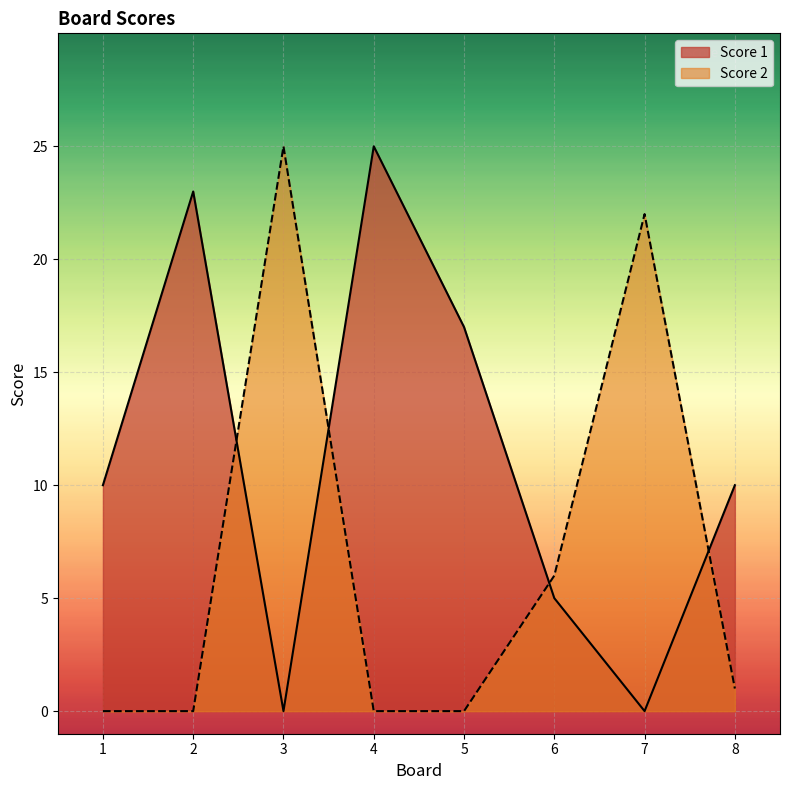

What is the difference between the second highest and second lowest values in the Score 2 series?

22